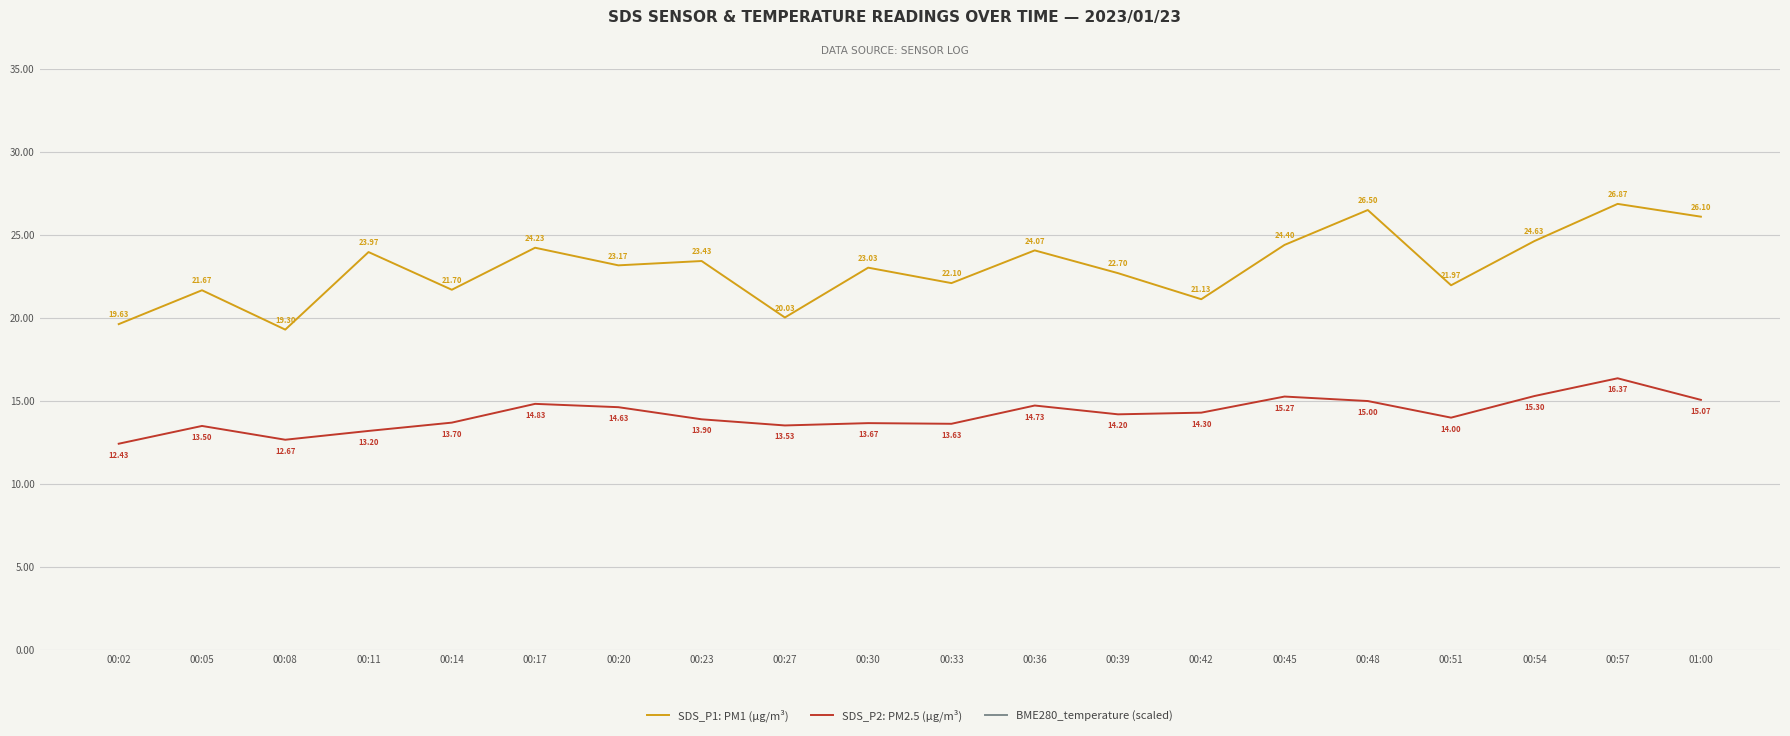

Reading right to left, extract all data points from this chart.

SDS_P1: PM1 (µg/m³): 01:00=26.1	00:57=26.9	00:54=24.6	00:51=22.0	00:48=26.5	00:45=24.4	00:42=21.1	00:39=22.7	00:36=24.1	00:33=22.1	00:30=23.0	00:27=20.0	00:23=23.4	00:20=23.2	00:17=24.2	00:14=21.7	00:11=24.0	00:08=19.3	00:05=21.7	00:02=19.6
SDS_P2: PM2.5 (µg/m³): 01:00=15.1	00:57=16.4	00:54=15.3	00:51=14.0	00:48=15.0	00:45=15.3	00:42=14.3	00:39=14.2	00:36=14.7	00:33=13.6	00:30=13.7	00:27=13.5	00:23=13.9	00:20=14.6	00:17=14.8	00:14=13.7	00:11=13.2	00:08=12.7	00:05=13.5	00:02=12.4
BME280_temperature (scaled): 01:00=-1.4	00:57=-1.2	00:54=-1.2	00:51=-1.2	00:48=-0.8	00:45=-1.0	00:42=-1.2	00:39=-1.0	00:36=-1.2	00:33=-1.0	00:30=-1.4	00:27=-1.2	00:23=-1.6	00:20=-1.6	00:17=-1.4	00:14=-1.2	00:11=-1.4	00:08=-1.4	00:05=-1.6	00:02=-1.4